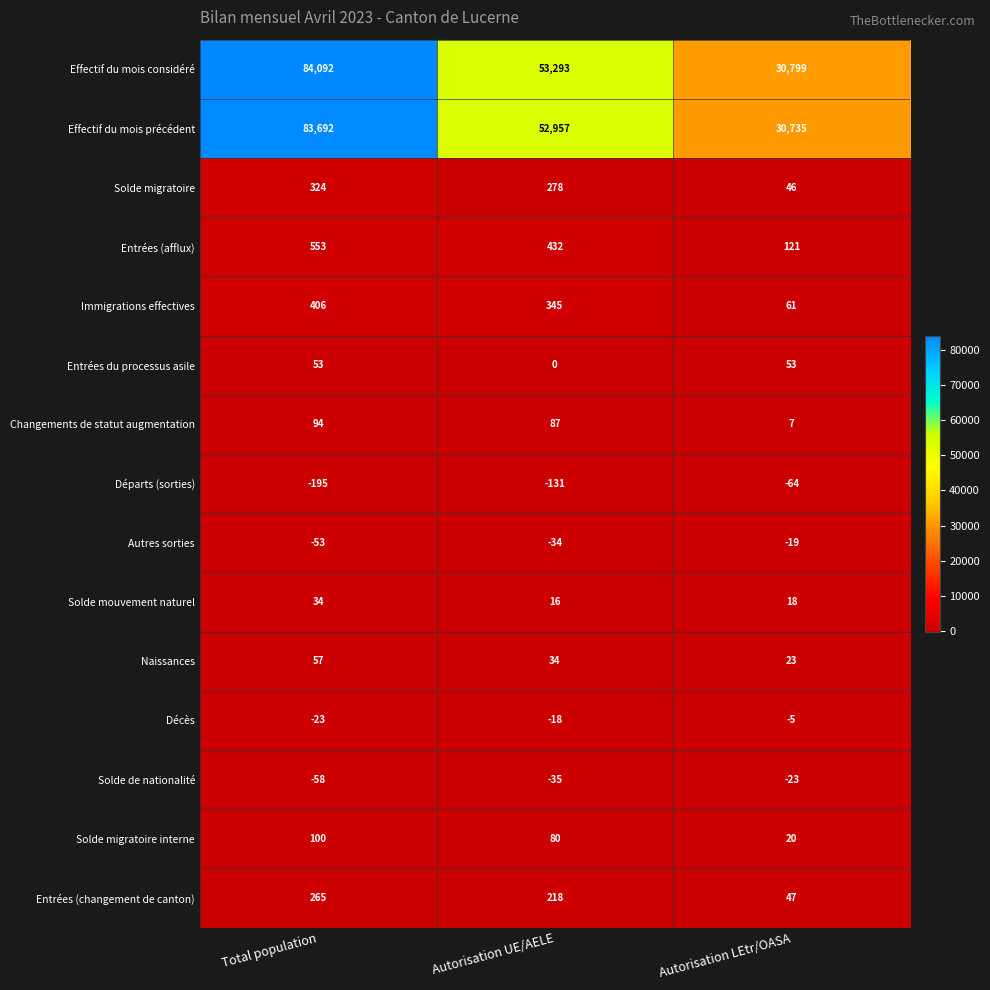

Where does the Entrées (changement de canton) series first go above 218?

Total population